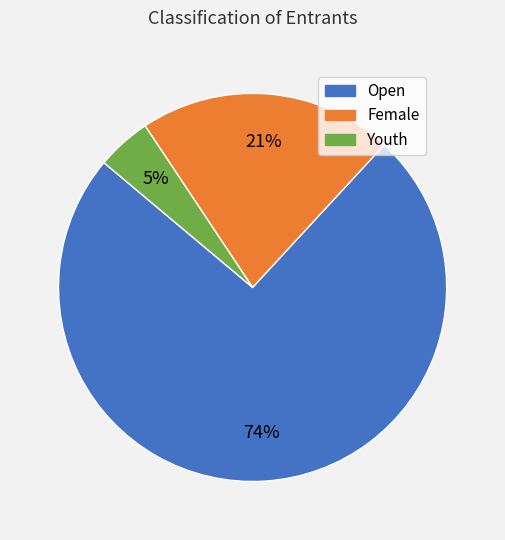

Which has a higher value, Female or Open?

Open